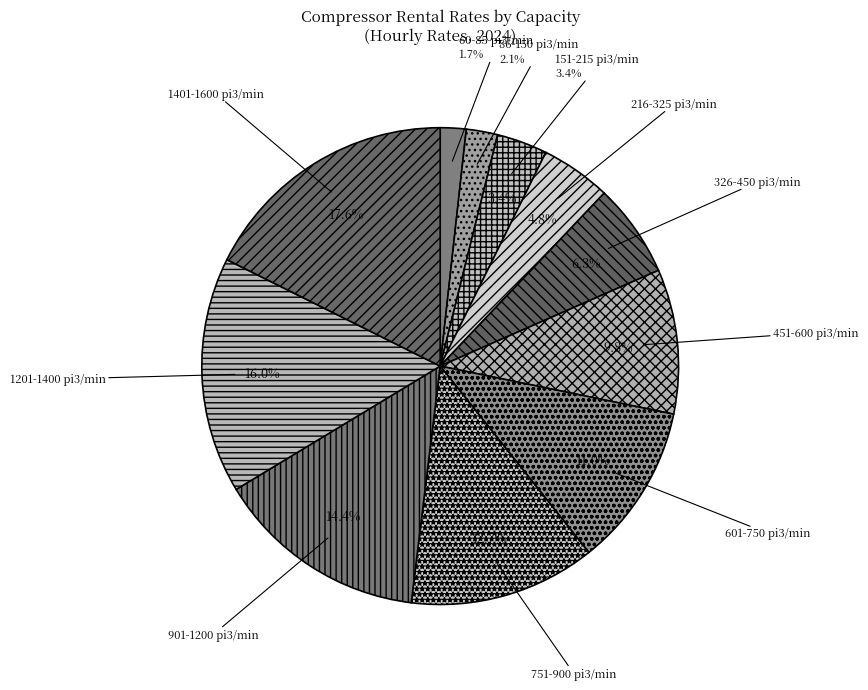

To the nearest percent, what is the combined percentage of 326-450 pi3/min and 601-750 pi3/min?

17%